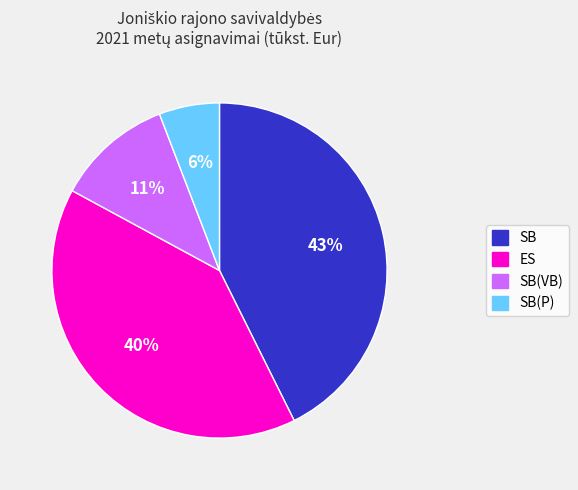

To the nearest percent, what is the average slice percentage?

25%